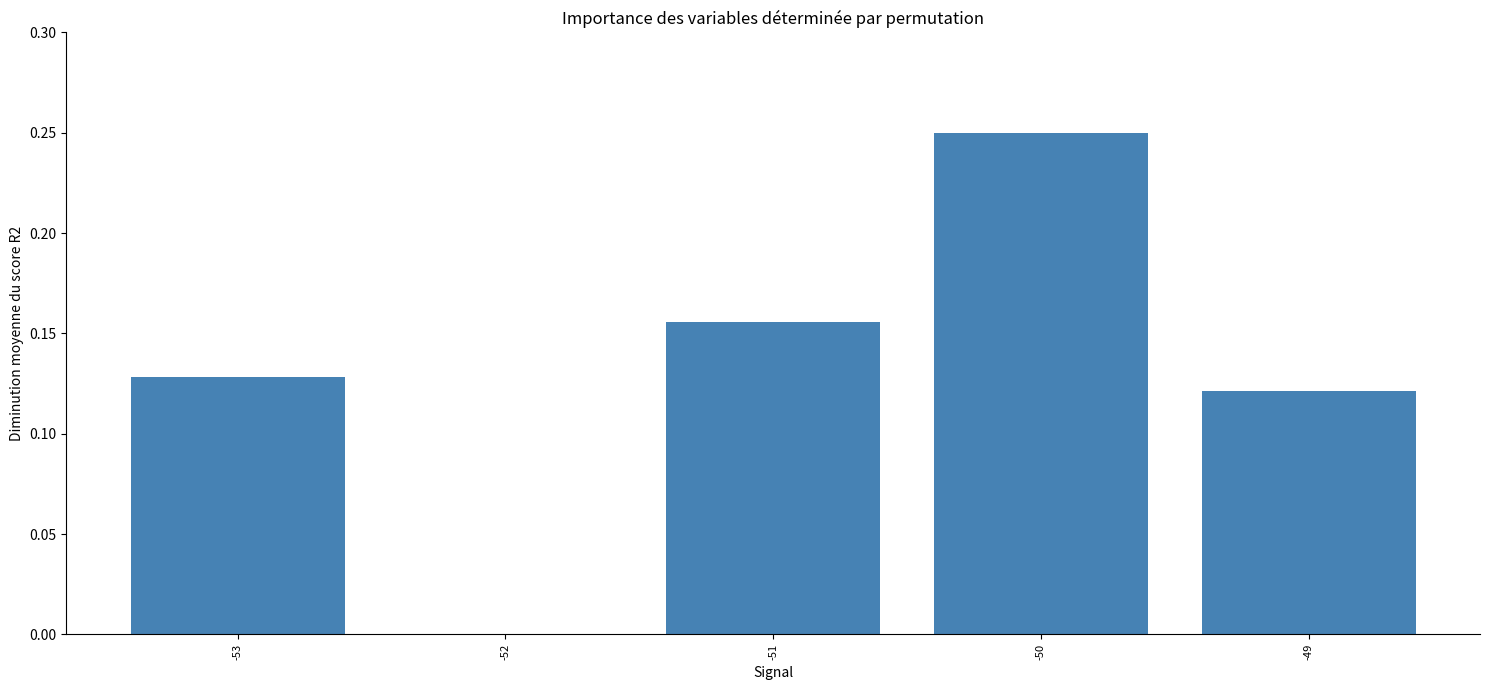

What is the change in value from -52 to -49?

+0.1